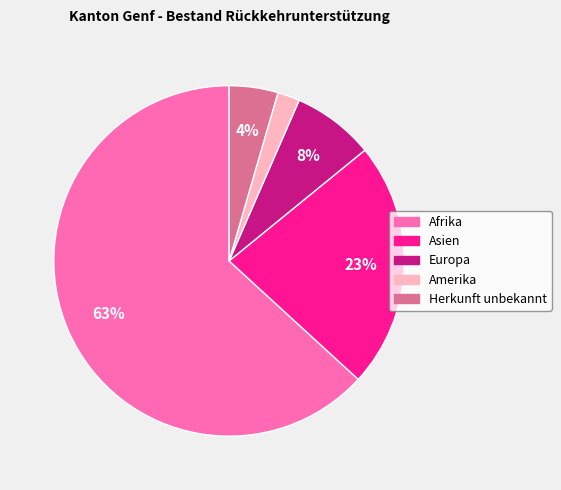

To the nearest percent, what is the average slice percentage?

20%